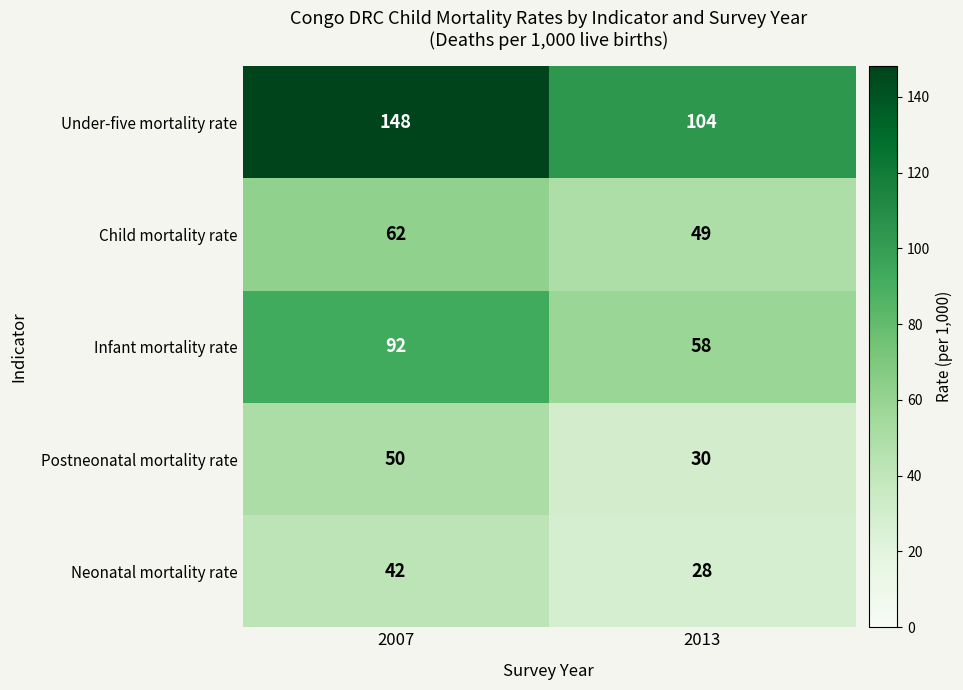

Which series has the widest spread of values?

Under-five mortality rate